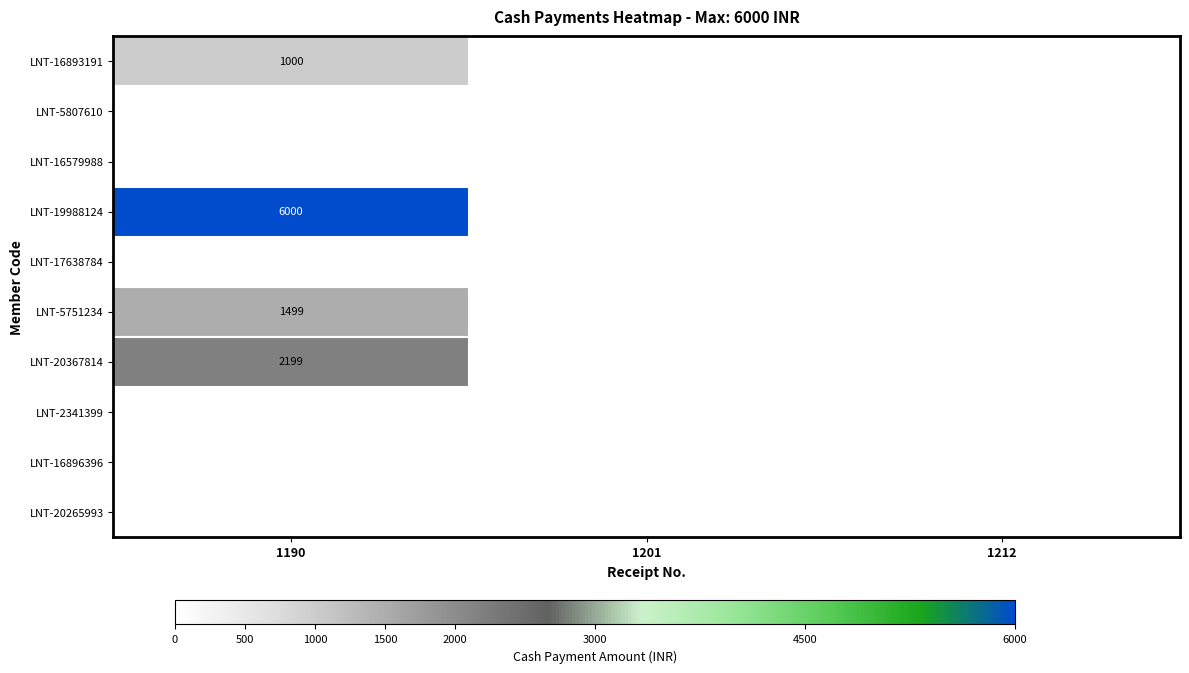

Which series has the largest range (max minus min)?

LNT-19988124